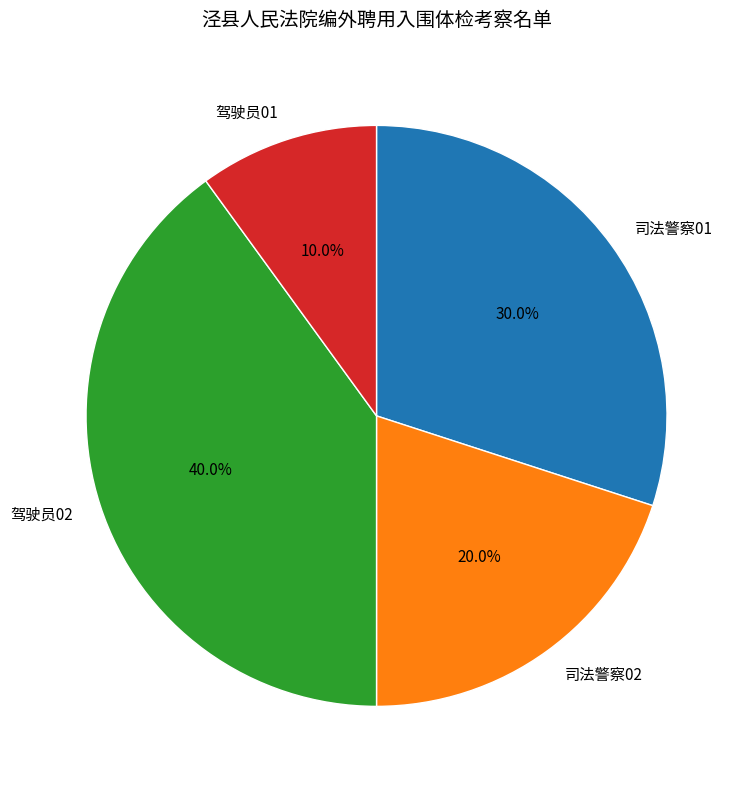

How much of the chart is everything except 司法警察02?

80.0%